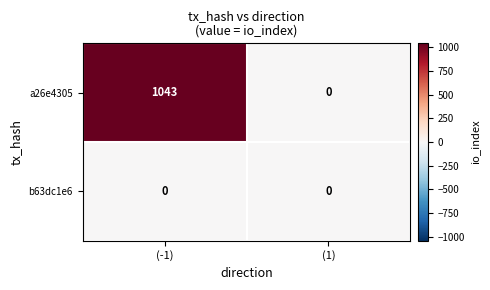

Reading left to right, what are all the values shown in this chart?

a26e4305: (-1)=1043	(1)=0
b63dc1e6: (-1)=0	(1)=0